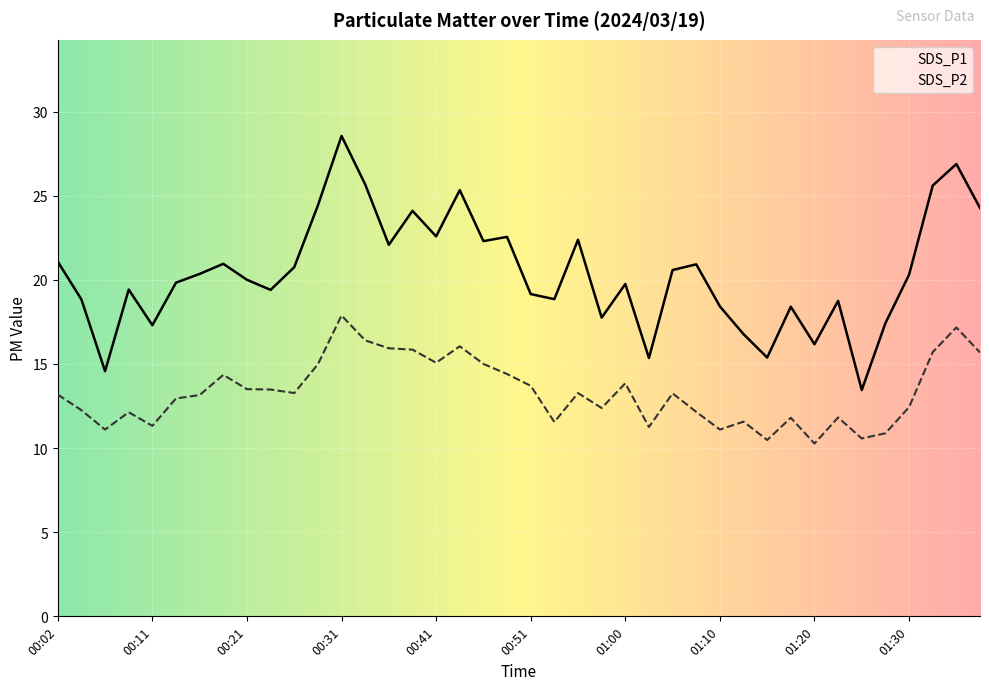

What is the label of the 11th point from the right?

01:12